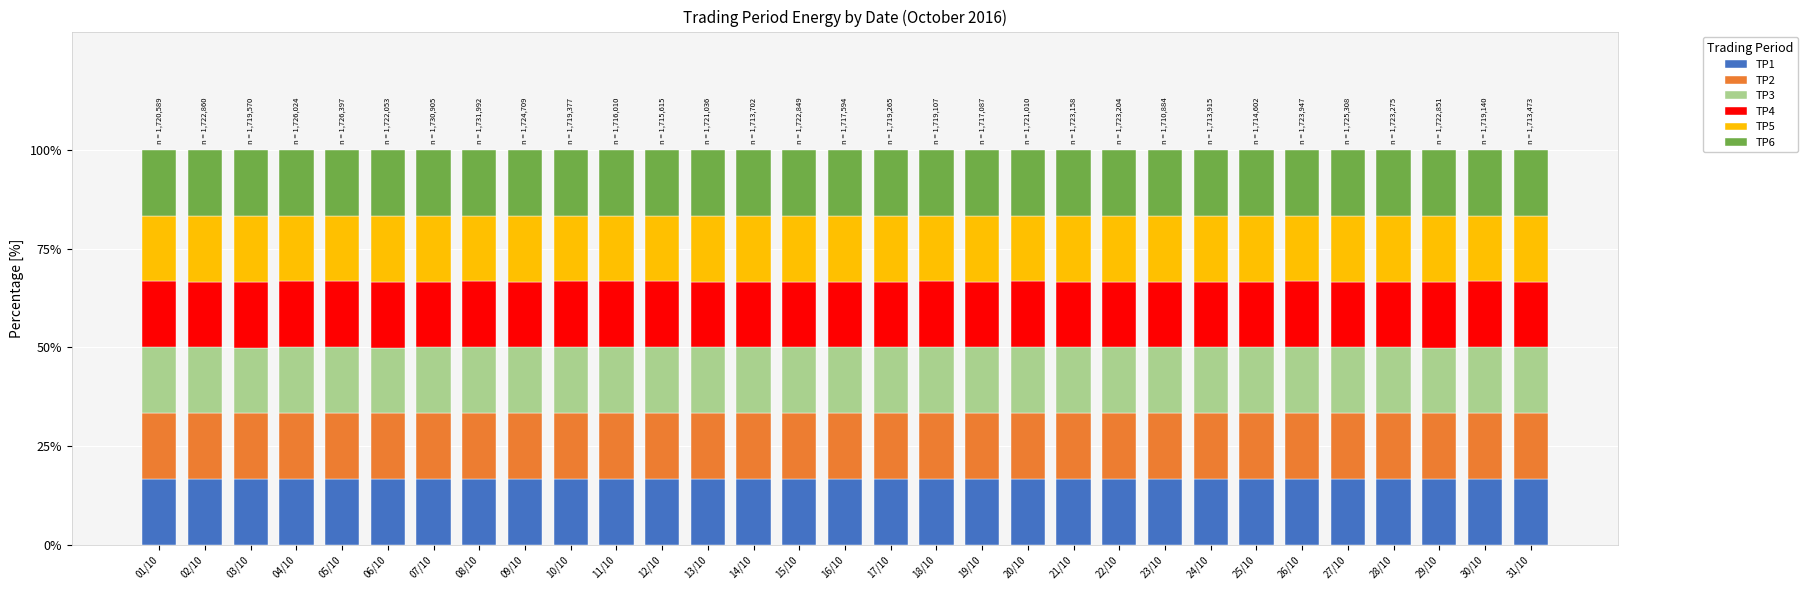

What is the highest value of the TP1 series?

16.7